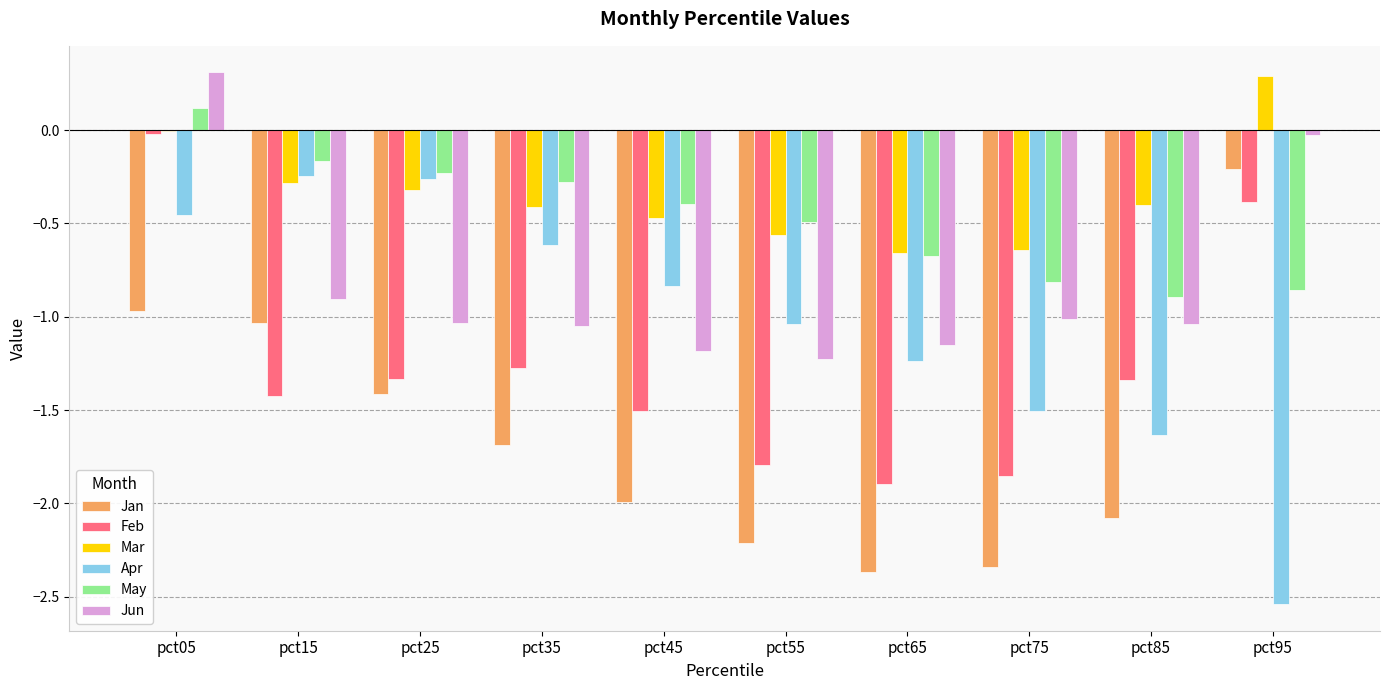

What is the maximum value for Mar?

0.3